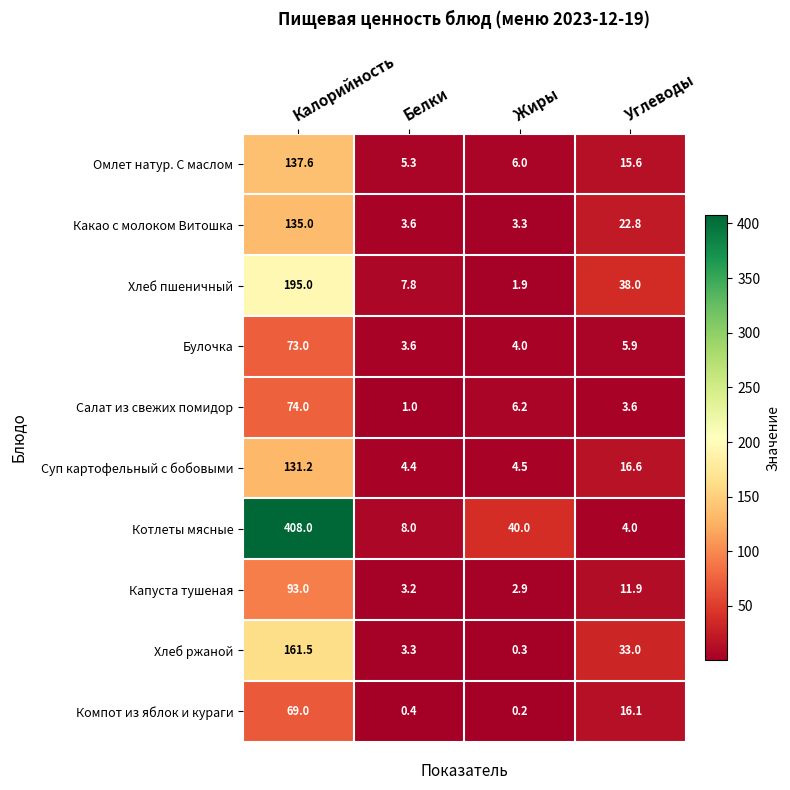

What is the sum of the Булочка values at Жиры and Углеводы?

9.9